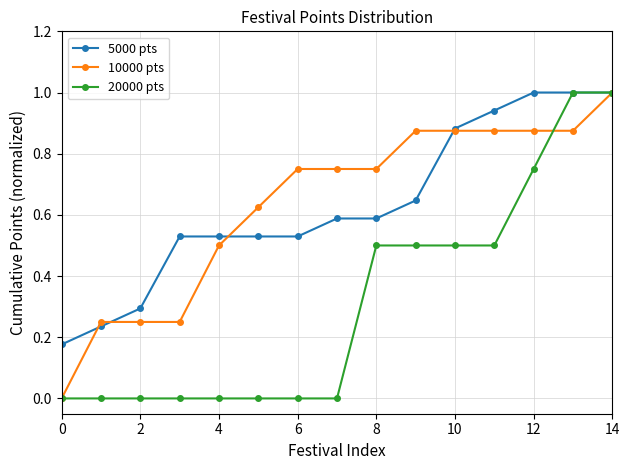

What is the greatest value displayed?

1.0